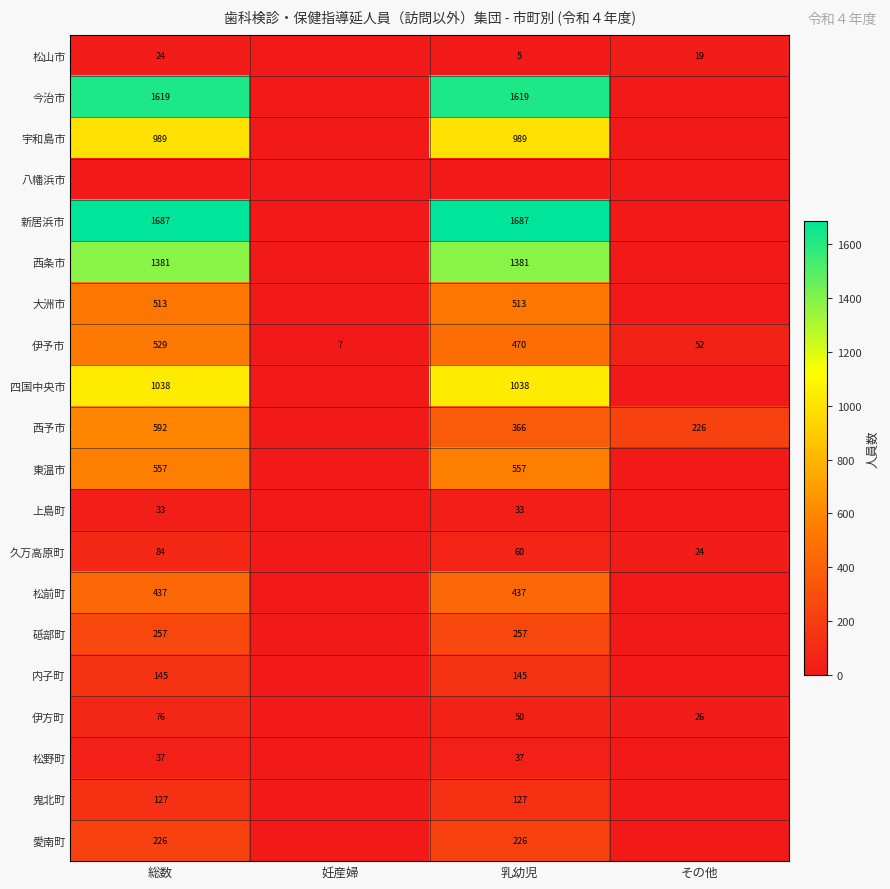

Is the value of 久万高原町 at 総数 greater than the value of 愛南町 at 総数?

No